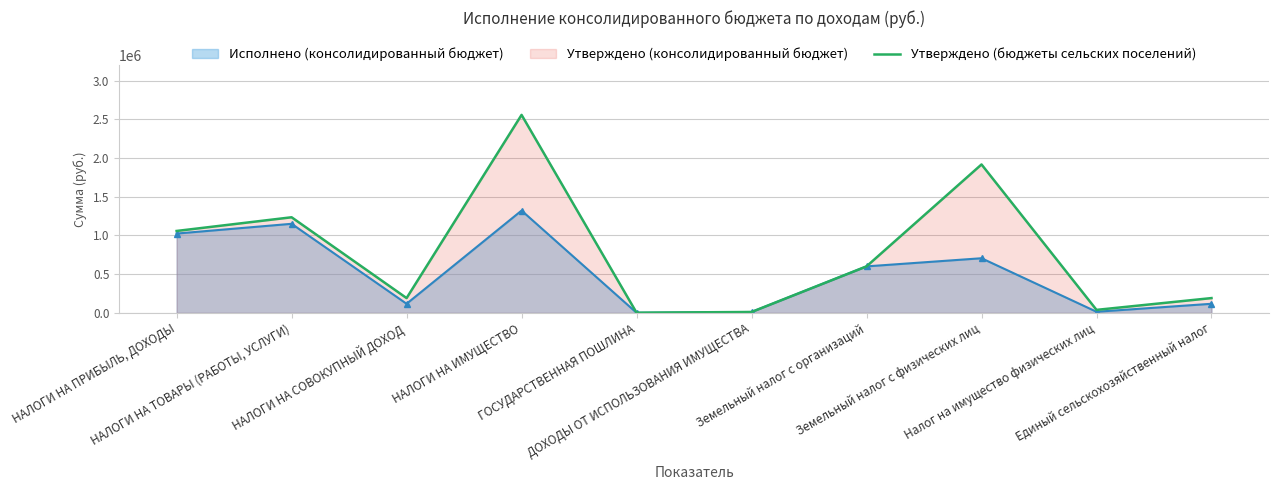

Where does the data first go above 601100?

НАЛОГИ НА ПРИБЫЛЬ, ДОХОДЫ